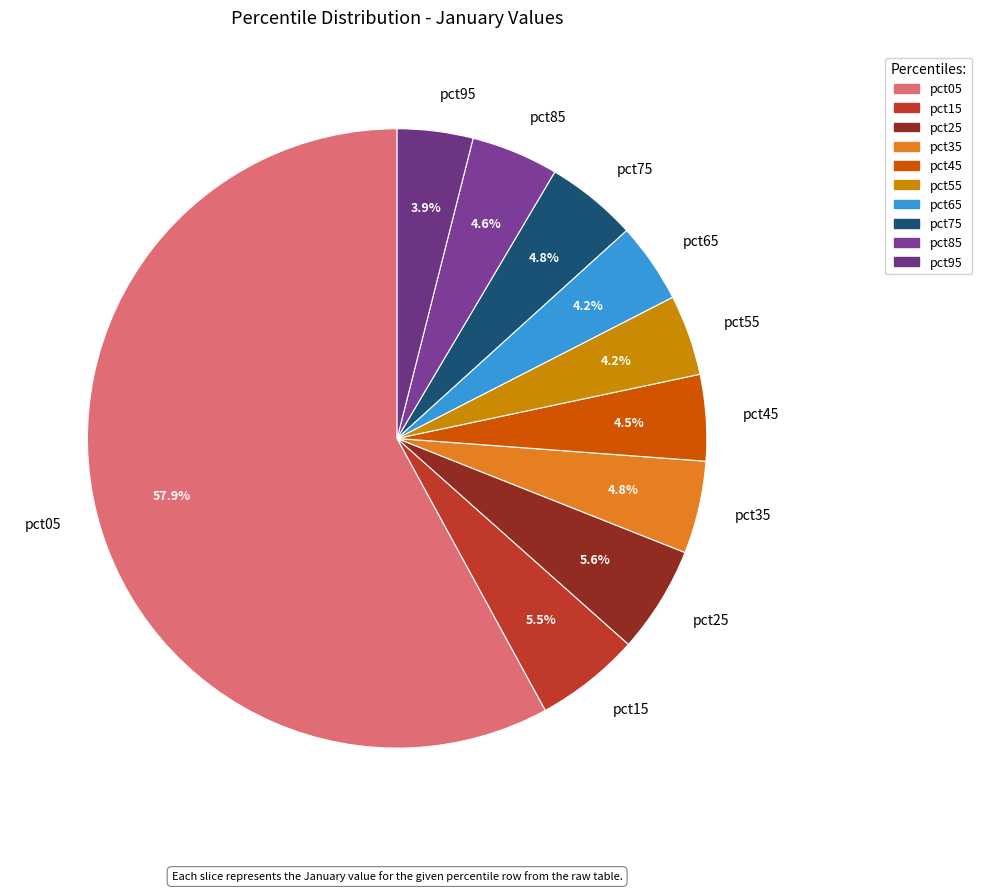

What is the largest slice in the pie chart?

pct05